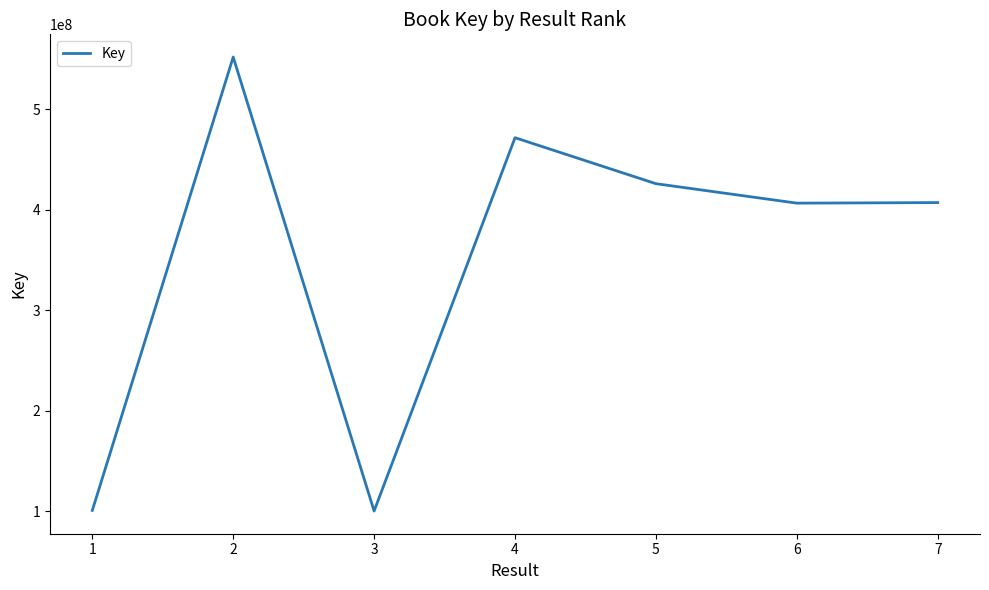

What is the minimum value shown in the chart?

100215708